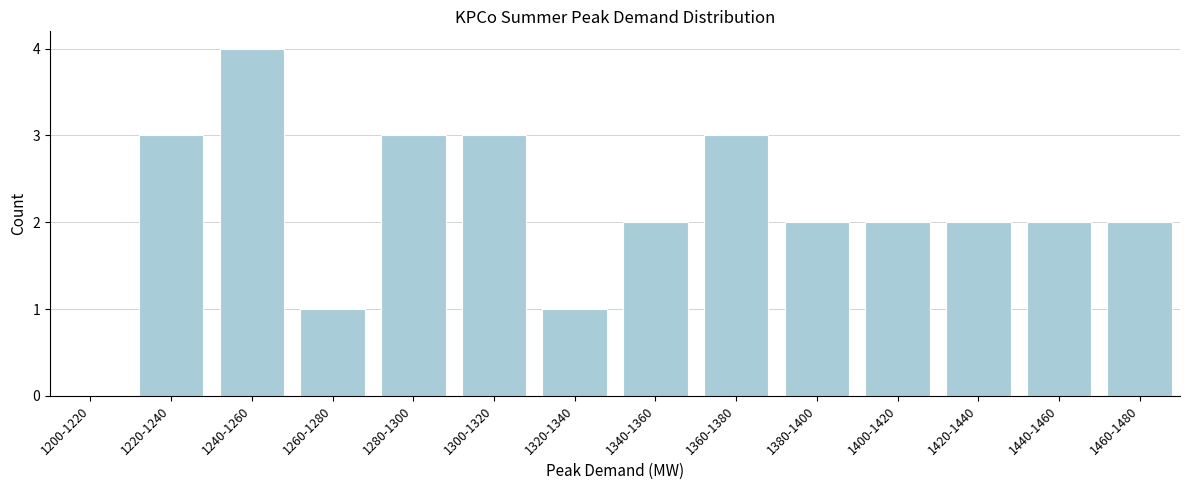

Reading right to left, what are all the values shown in this chart?

1460-1480=2	1440-1460=2	1420-1440=2	1400-1420=2	1380-1400=2	1360-1380=3	1340-1360=2	1320-1340=1	1300-1320=3	1280-1300=3	1260-1280=1	1240-1260=4	1220-1240=3	1200-1220=0